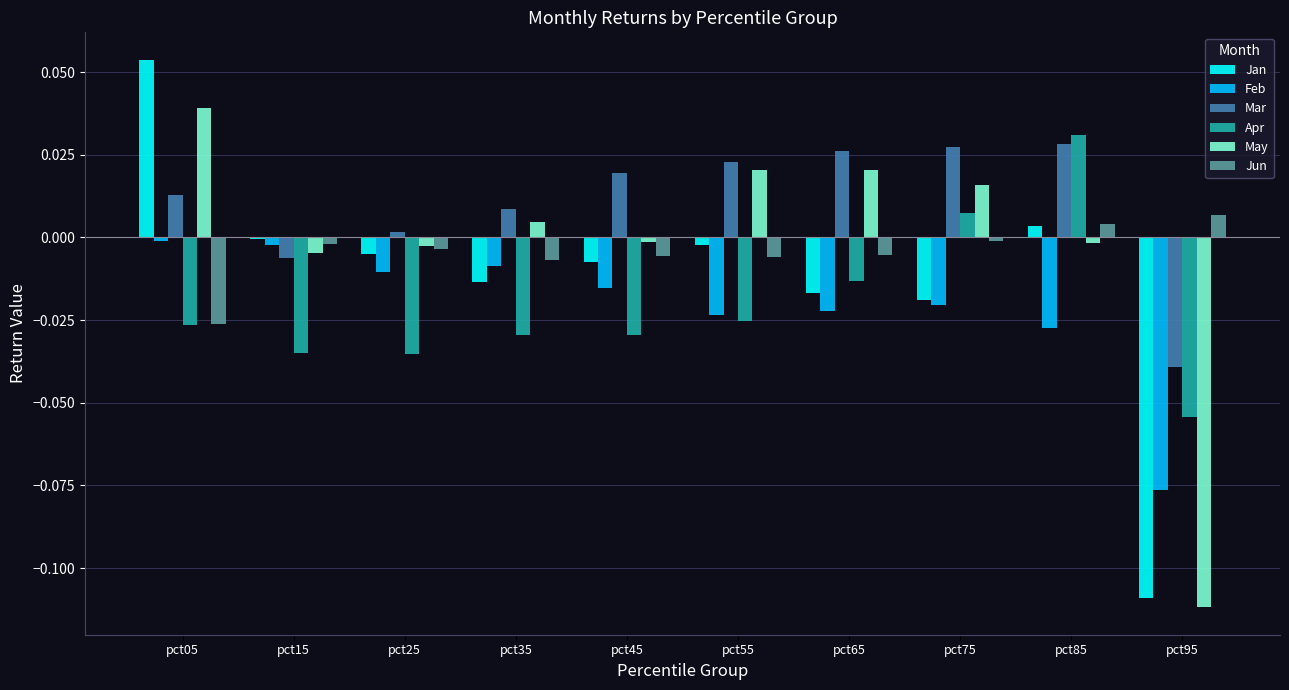

What are all the series names shown in the legend?

Jan, Feb, Mar, Apr, May, Jun